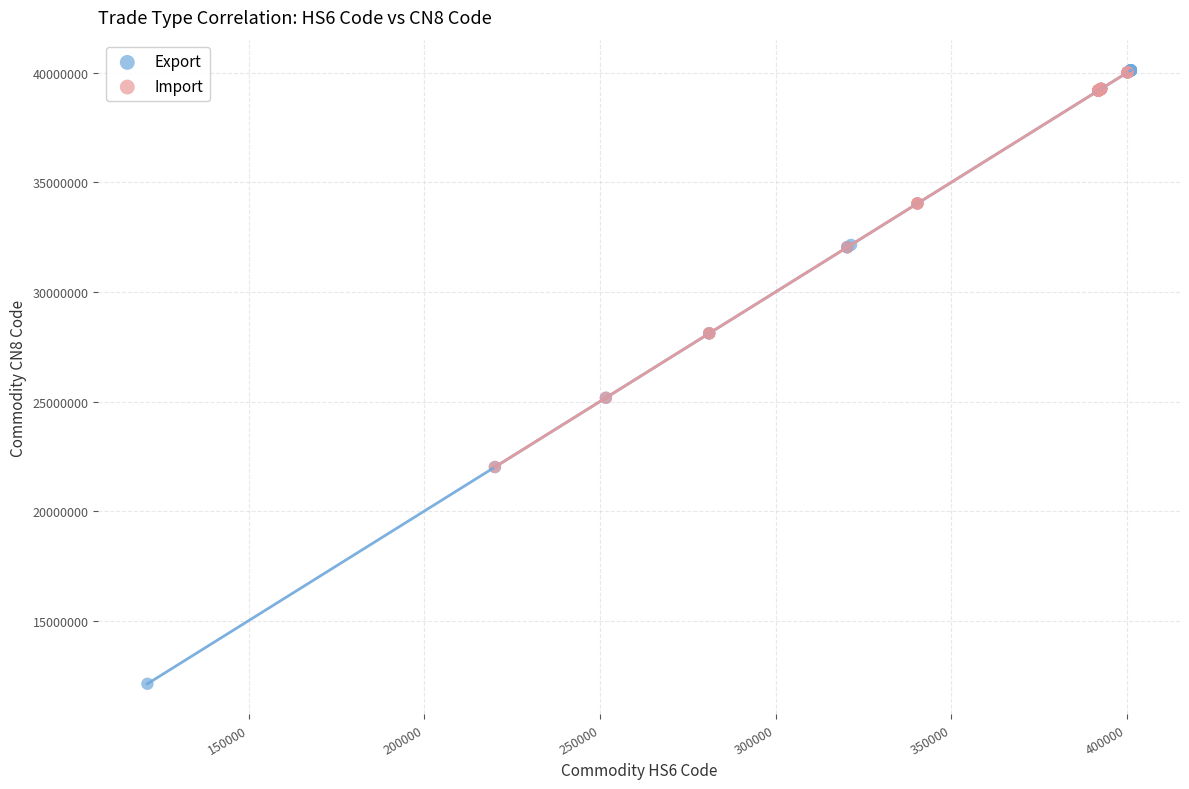

Which series has the largest Y range (max minus min)?

Export